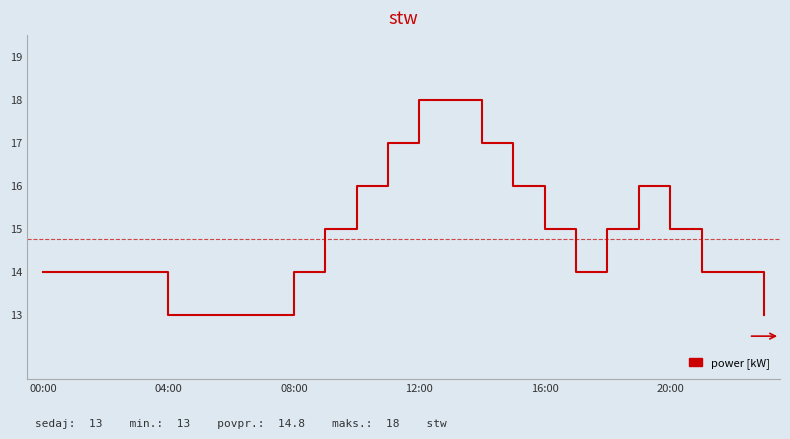

What is the maximum value shown in the chart?

18